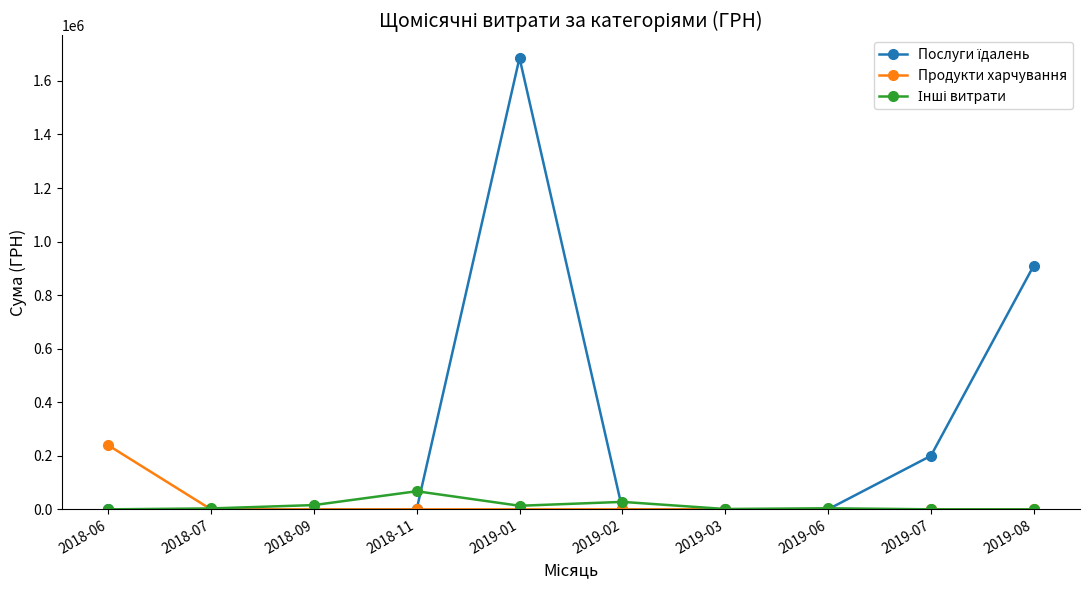

Which category has the highest value in the Продукти харчування series?

2018-06